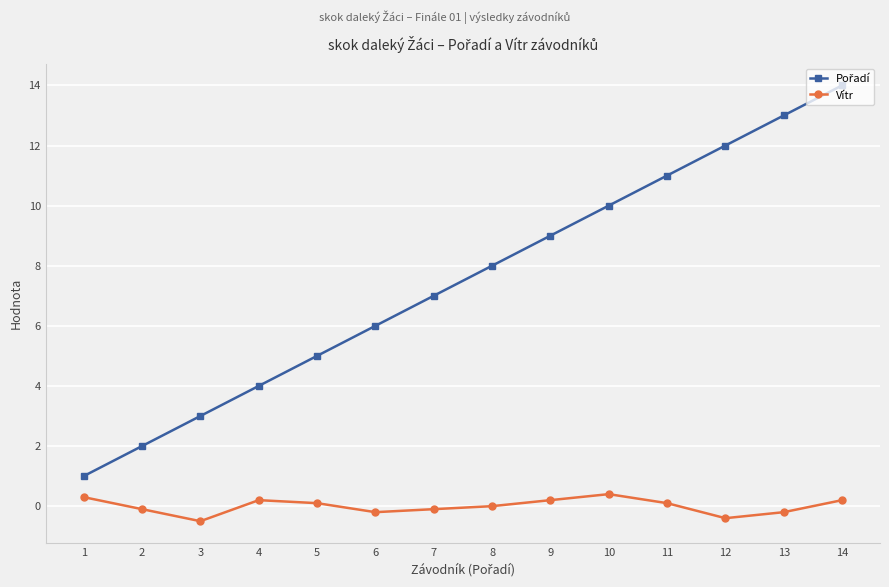

What is the difference between the second highest and minimum values in the Vítr series?

0.8